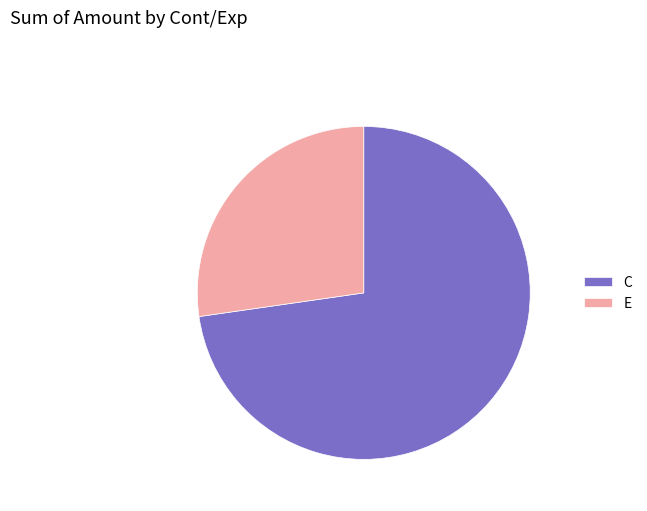

Which has a higher value, C or E?

C